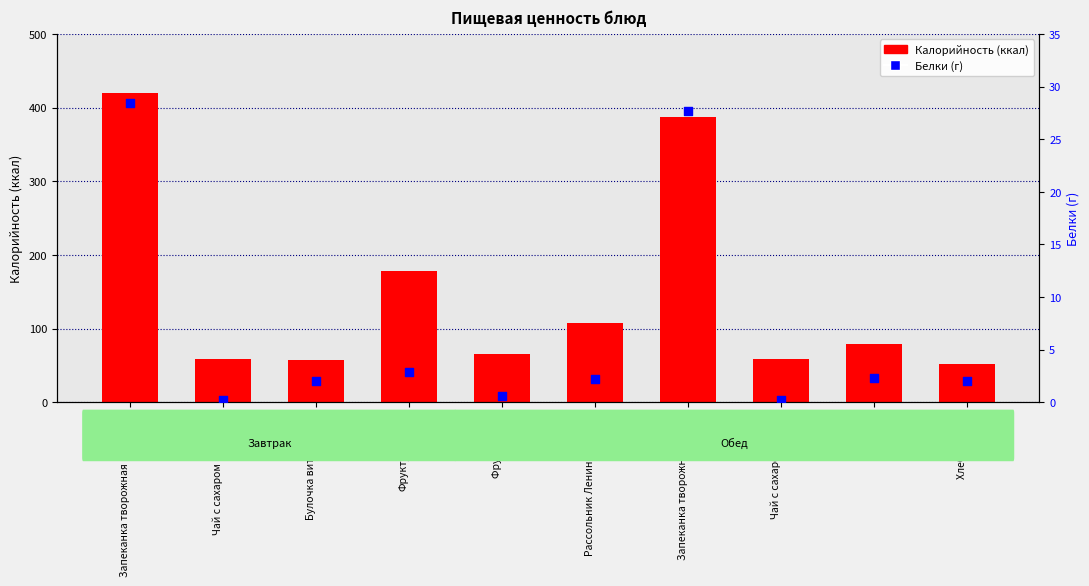

At which category is the sum across all series the highest?

Запеканка творожная (завтрак)